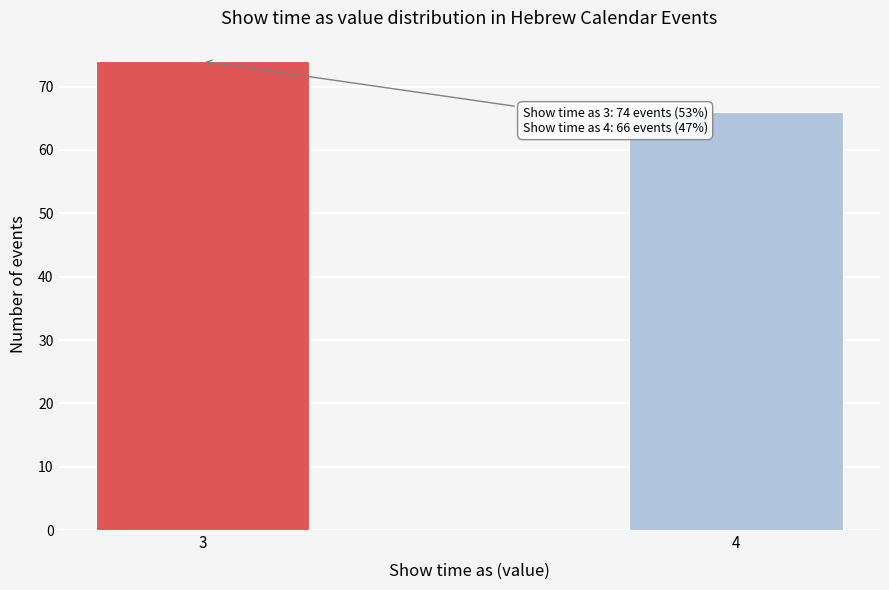

Reading left to right, list all the values displayed in this chart.

3=74	4=66